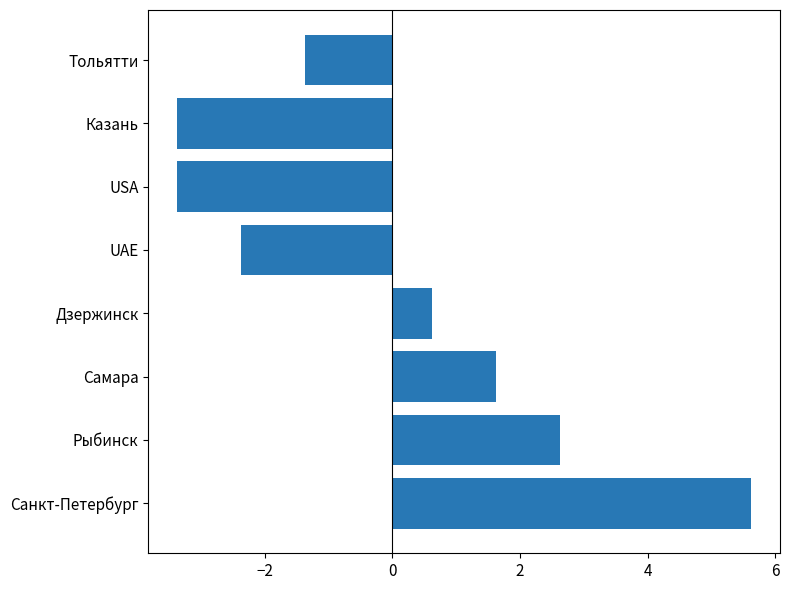

Which has a higher value, Казань or Санкт-Петербург?

Санкт-Петербург